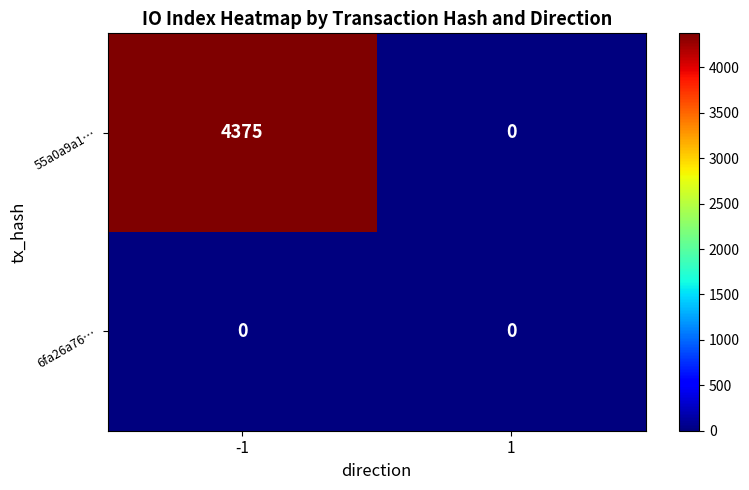

List the series in order of their peak value, highest first.

55a0a9a1…, 6fa26a76…